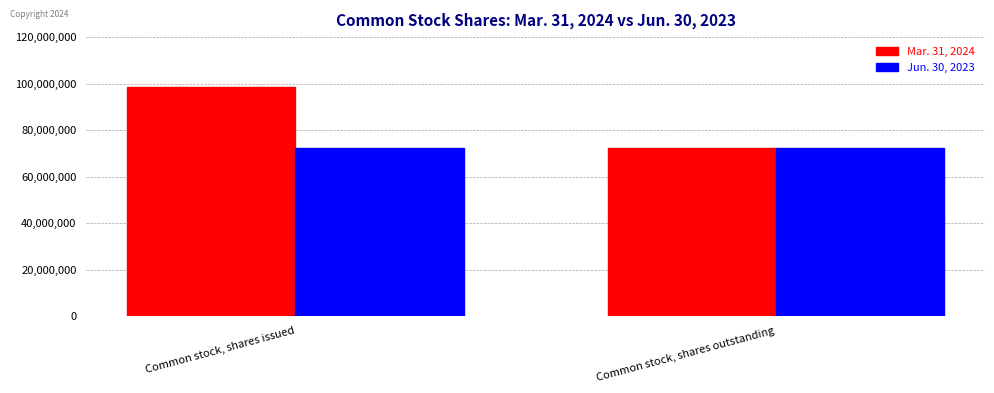

Rank the series by their maximum value, from lowest to highest.

Jun. 30, 2023, Mar. 31, 2024